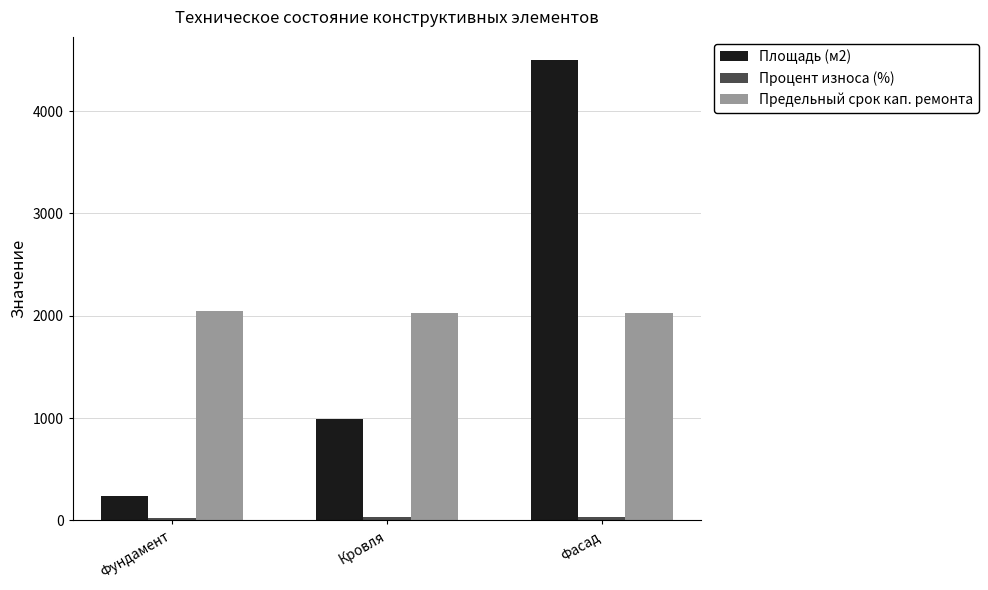

Rank the categories by Площадь (м2) value from highest to lowest.

Фасад, Кровля, Фундамент